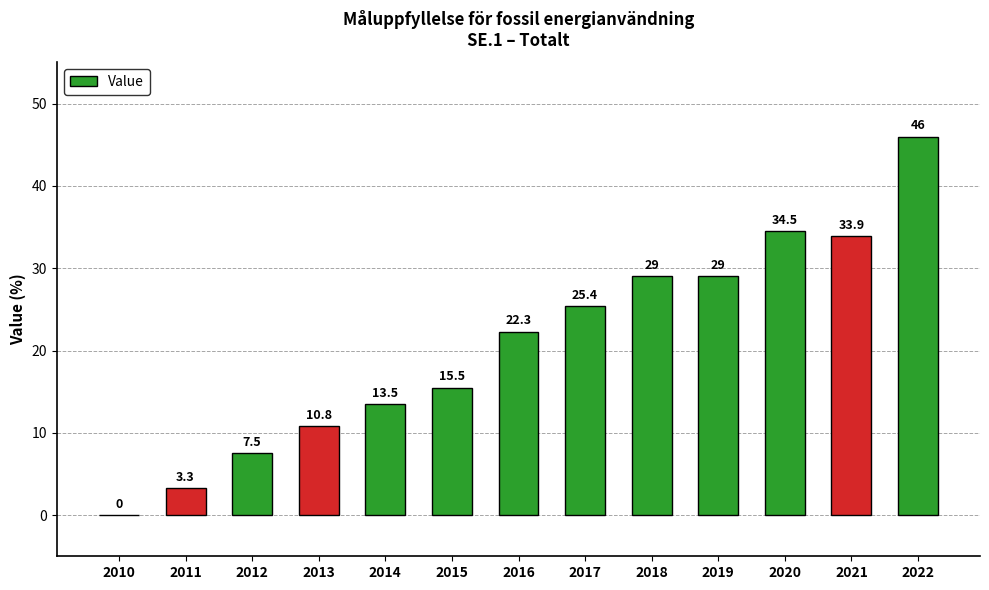

What value does the data have at 2017?

25.4